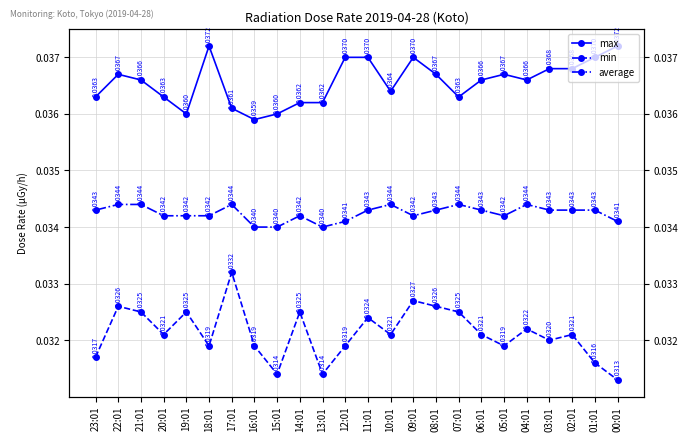

What are all the series names shown in the legend?

max, min, average